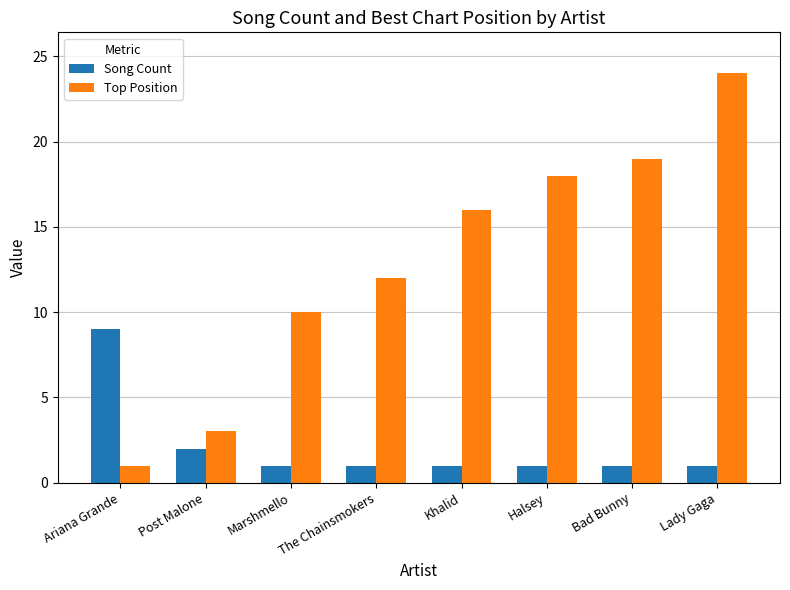

What is the spread (max minus min) of values at Halsey?

17